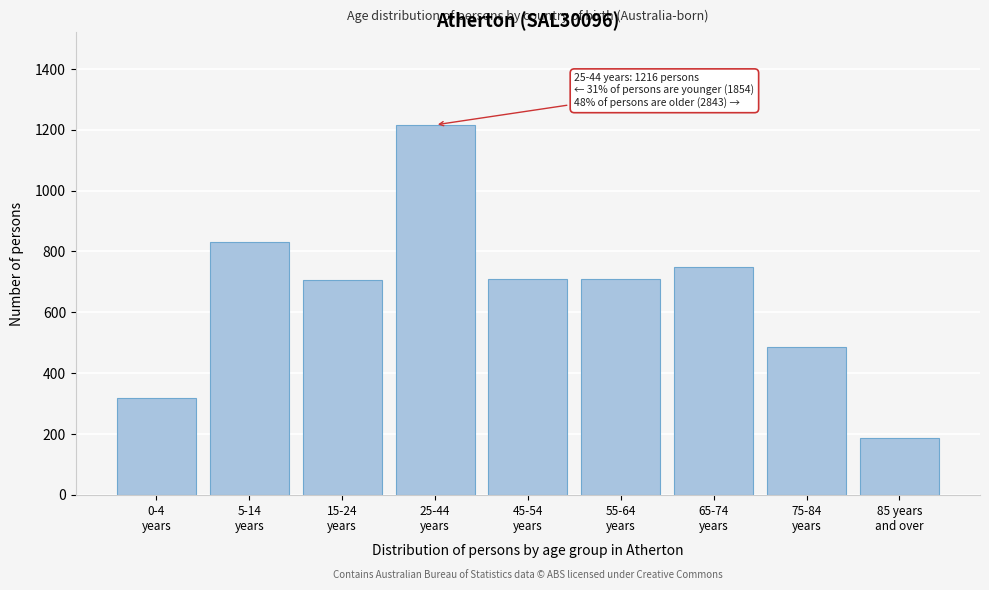

What is the sum of all values?

5913